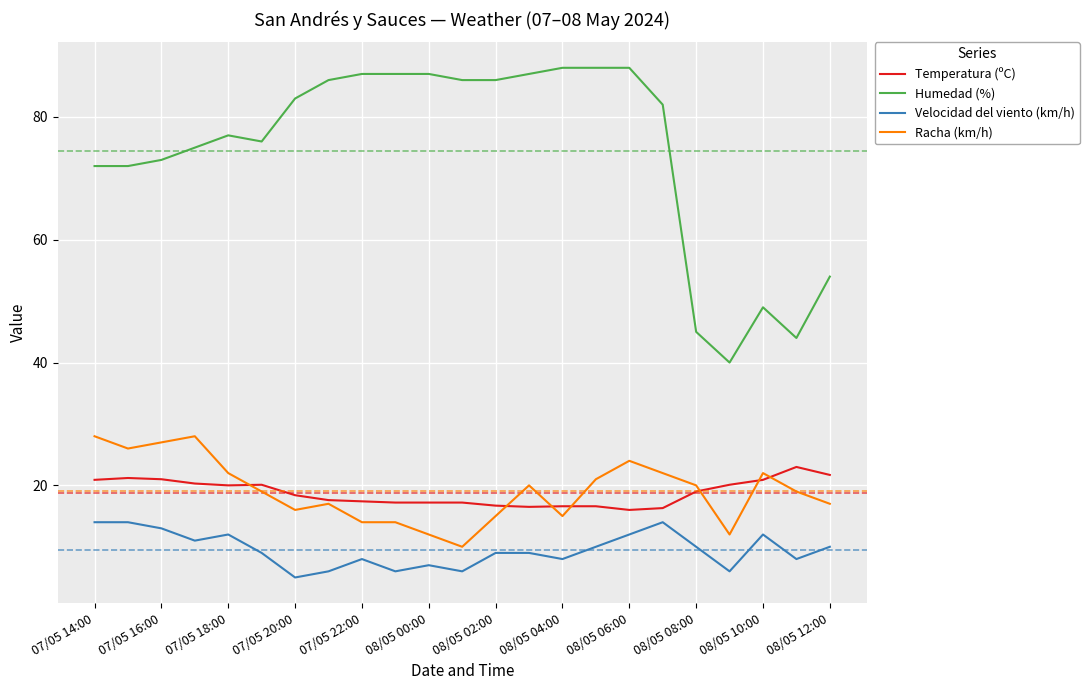

Does the chart have visible grid lines?

Yes